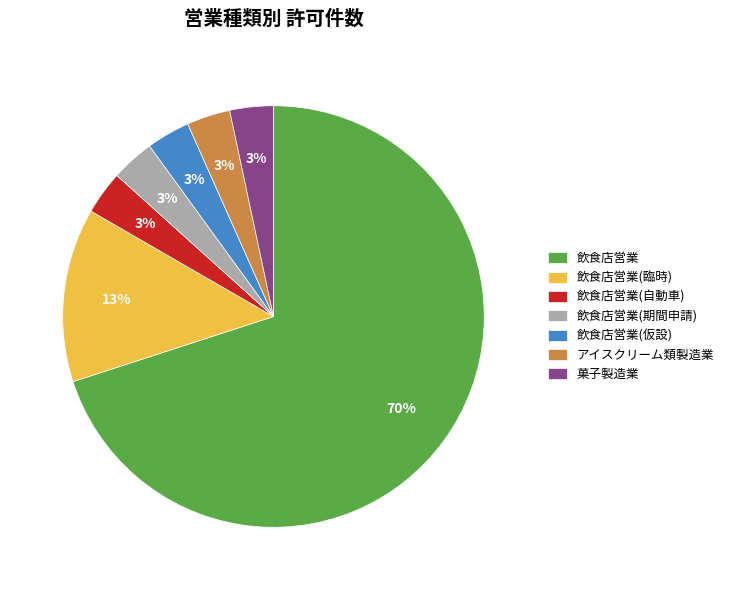

What percentage is the 飲食店営業(期間申請) slice, to the nearest percent?

3%